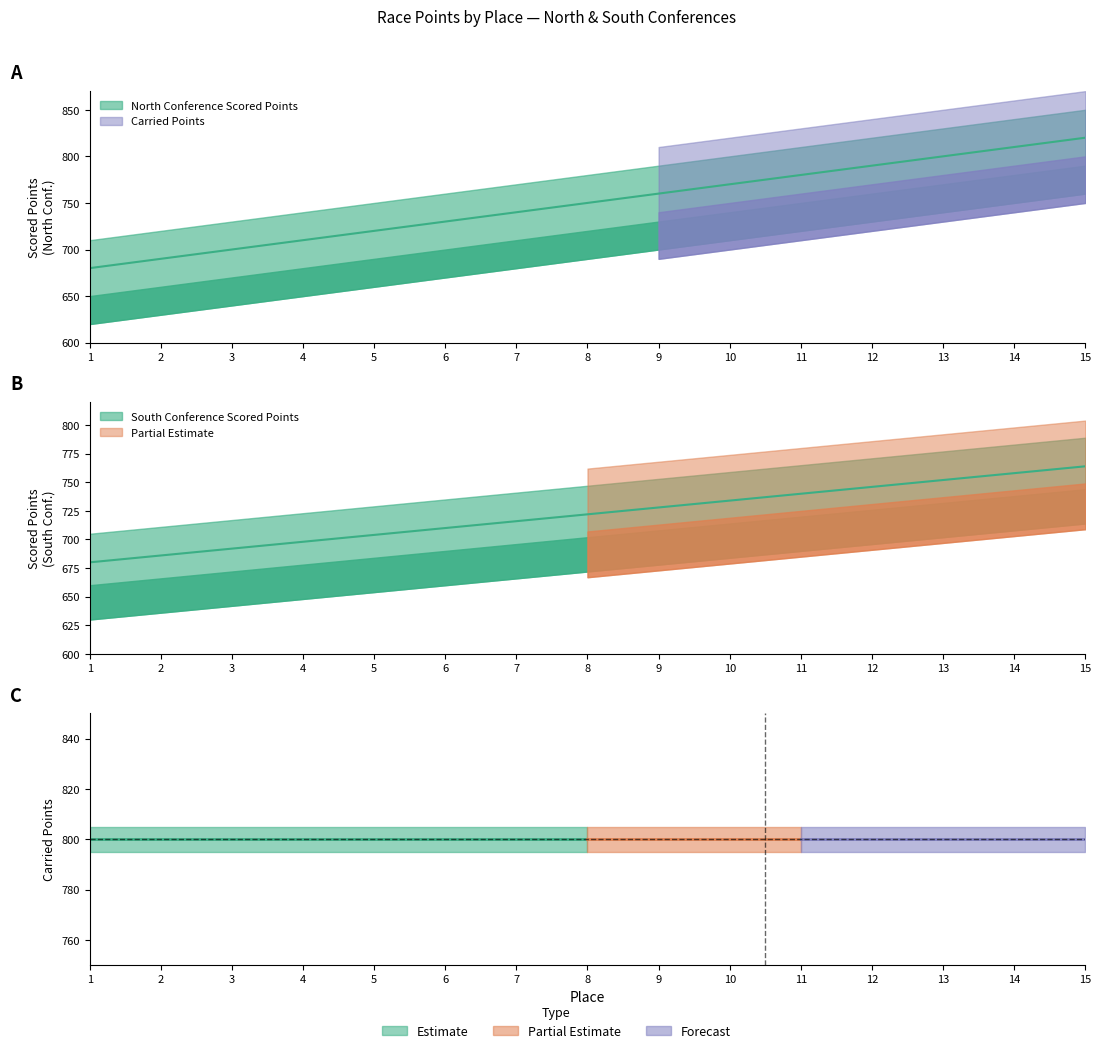

What is the value of the Scored Points point at the 6th from the left?

730